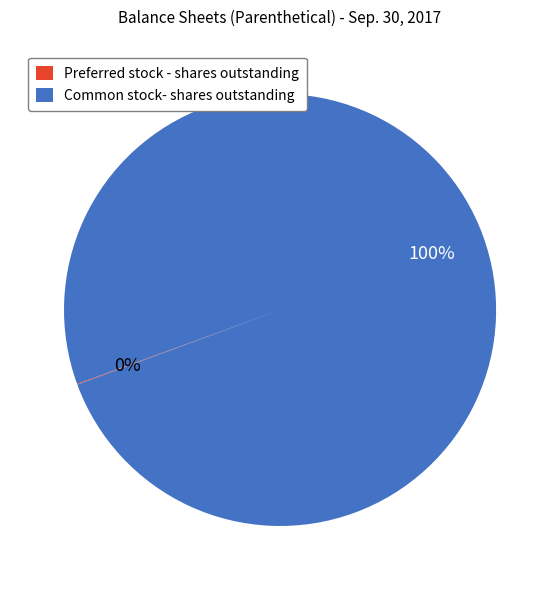

To the nearest percent, what is the difference between the largest and smallest slice percentages?

100%